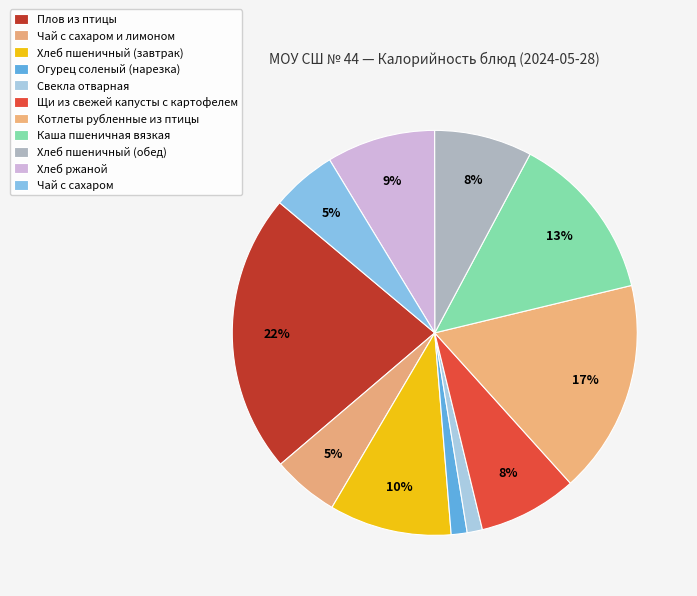

Approximately how many times larger is the value at Щи из свежей капусты с картофелем compared to Свекла отварная?

6.5